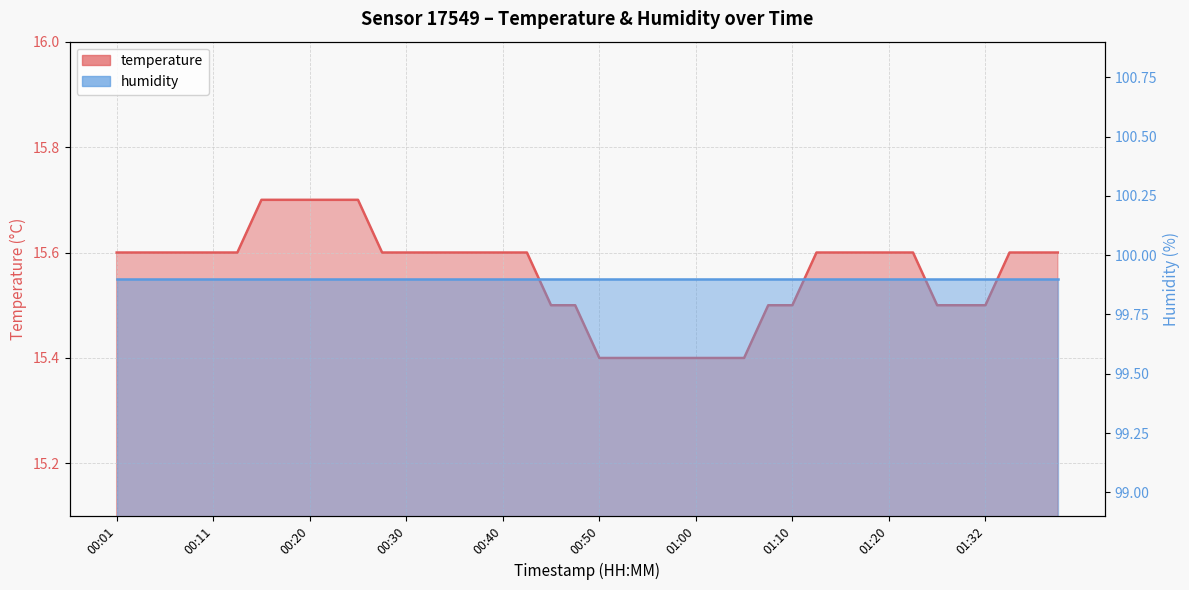

What is the average value?

15.6